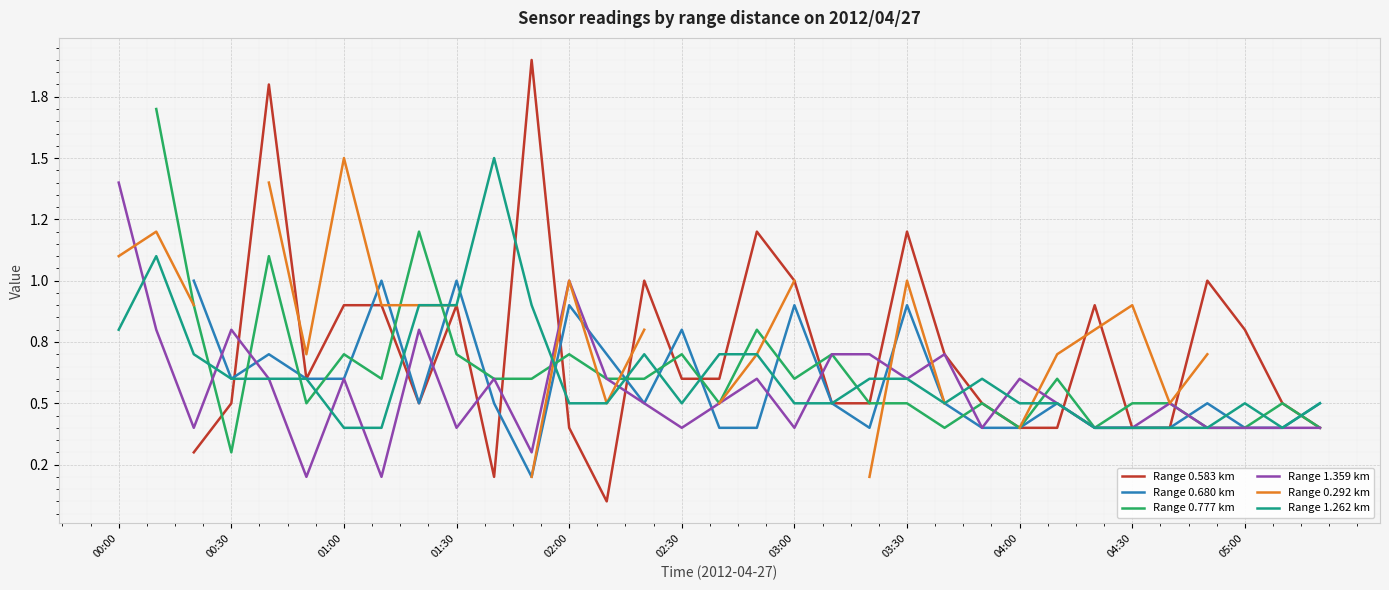

What is the difference between the maximum and minimum values in the Range 0.292 km series?

1.3